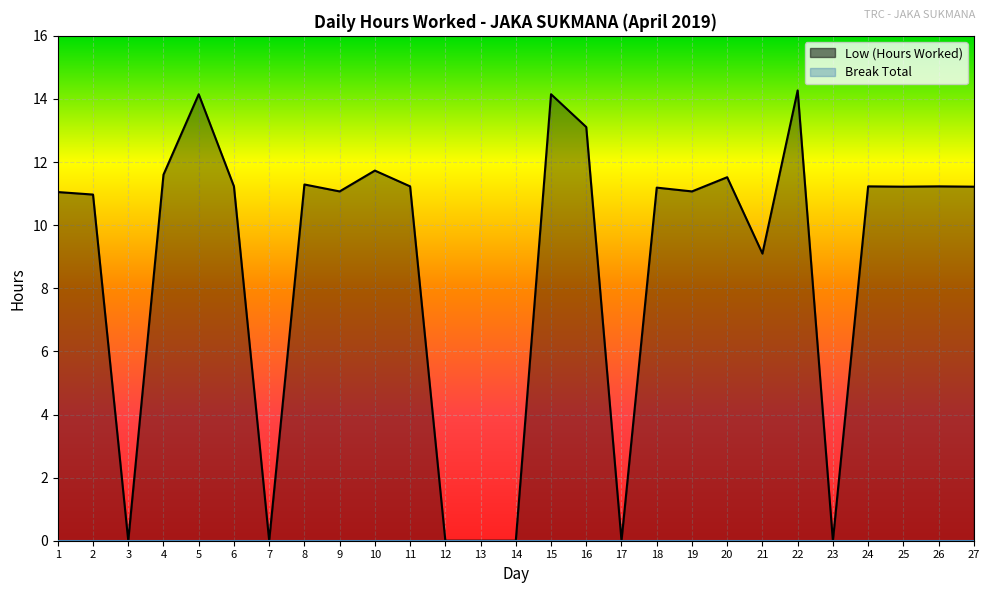

Rank the categories by value from highest to lowest.

22, 5, 15, 16, 10, 4, 20, 8, 6, 11, 24, 26, 25, 27, 18, 9, 19, 1, 2, 21, 3, 7, 12, 13, 14, 17, 23